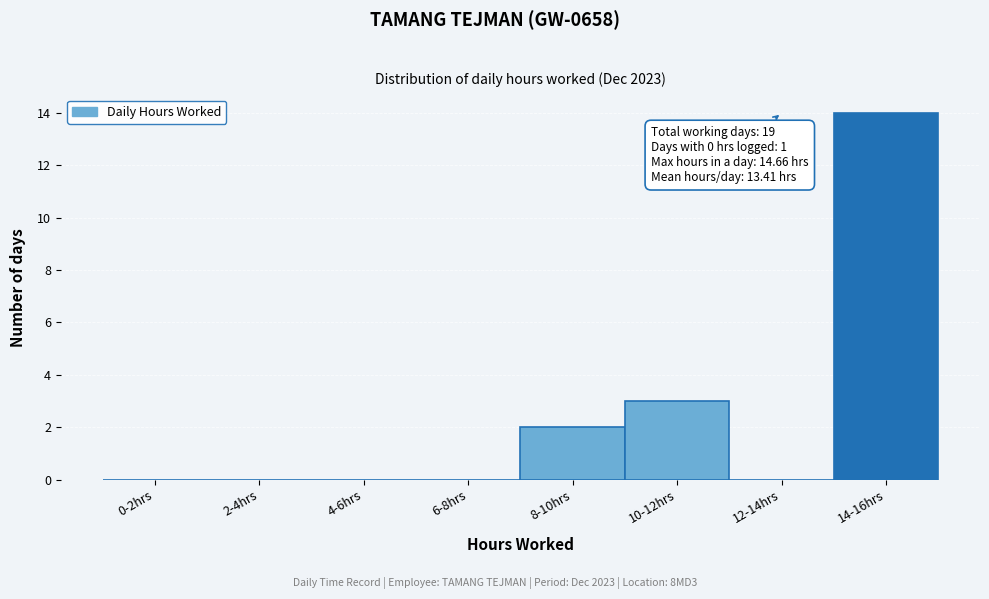

Reading right to left, what are all the values shown in this chart?

14-16hrs=14	12-14hrs=0	10-12hrs=3	8-10hrs=2	6-8hrs=0	4-6hrs=0	2-4hrs=0	0-2hrs=0